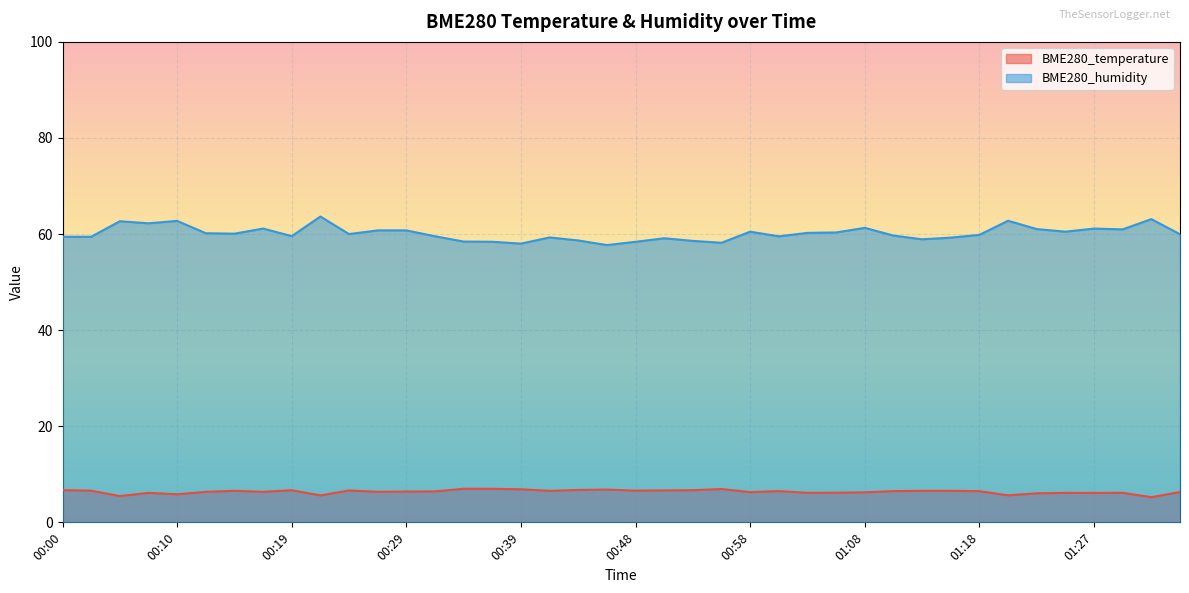

True or false: BME280_humidity and BME280_temperature cross at least once.

False